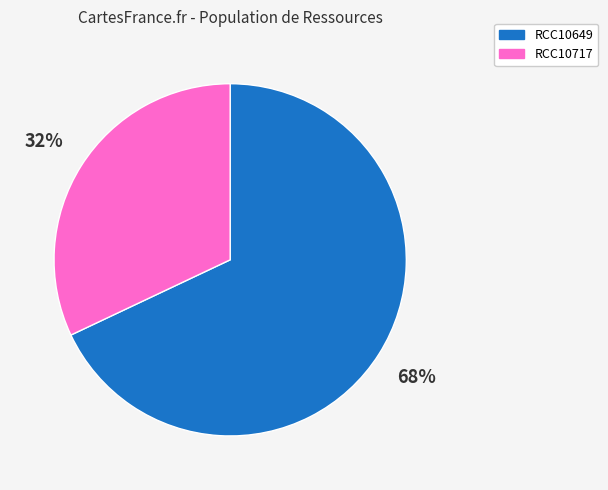

To the nearest percent, what is the difference between the largest and smallest slice percentages?

36%